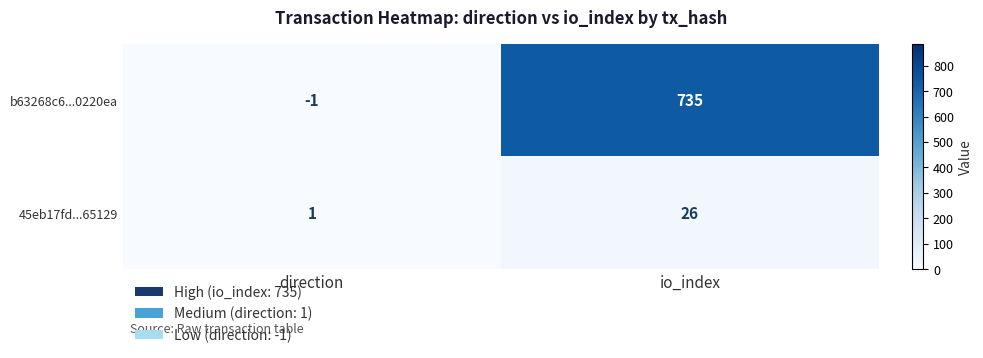

What is the total value across all series at io_index?

761